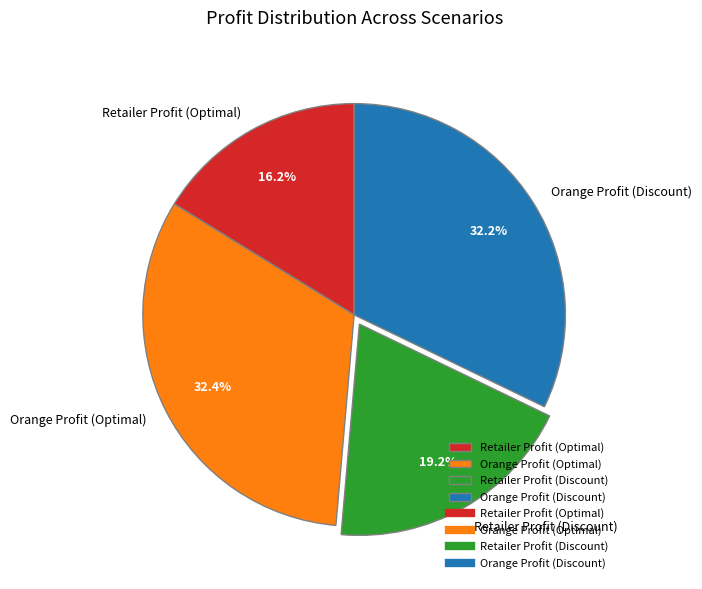

What percentage is the Orange Profit (Discount) slice, to the nearest percent?

32%